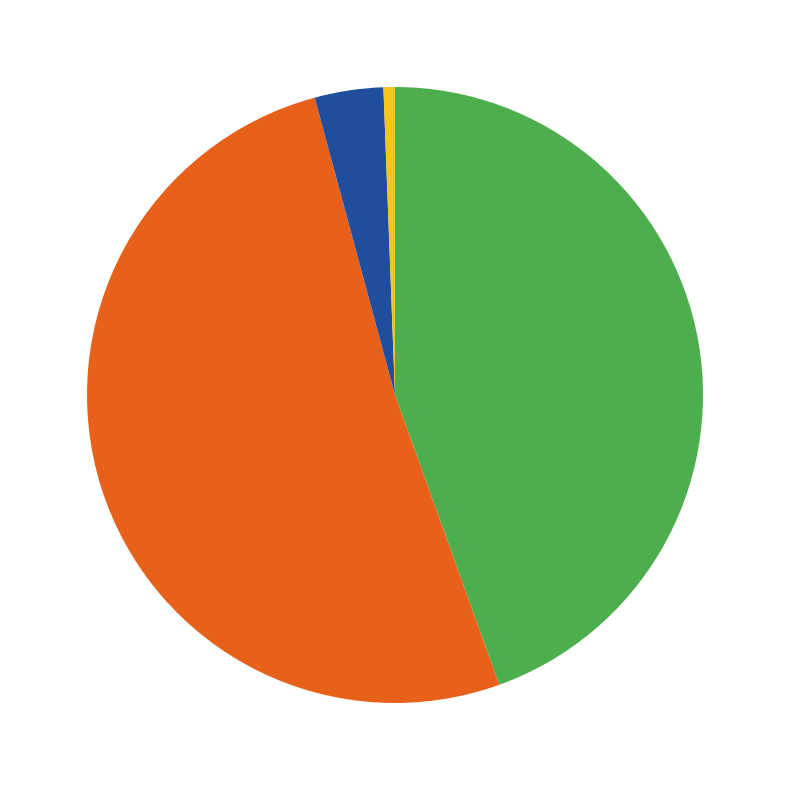

Is there any slice that represents more than half of the pie?

Yes